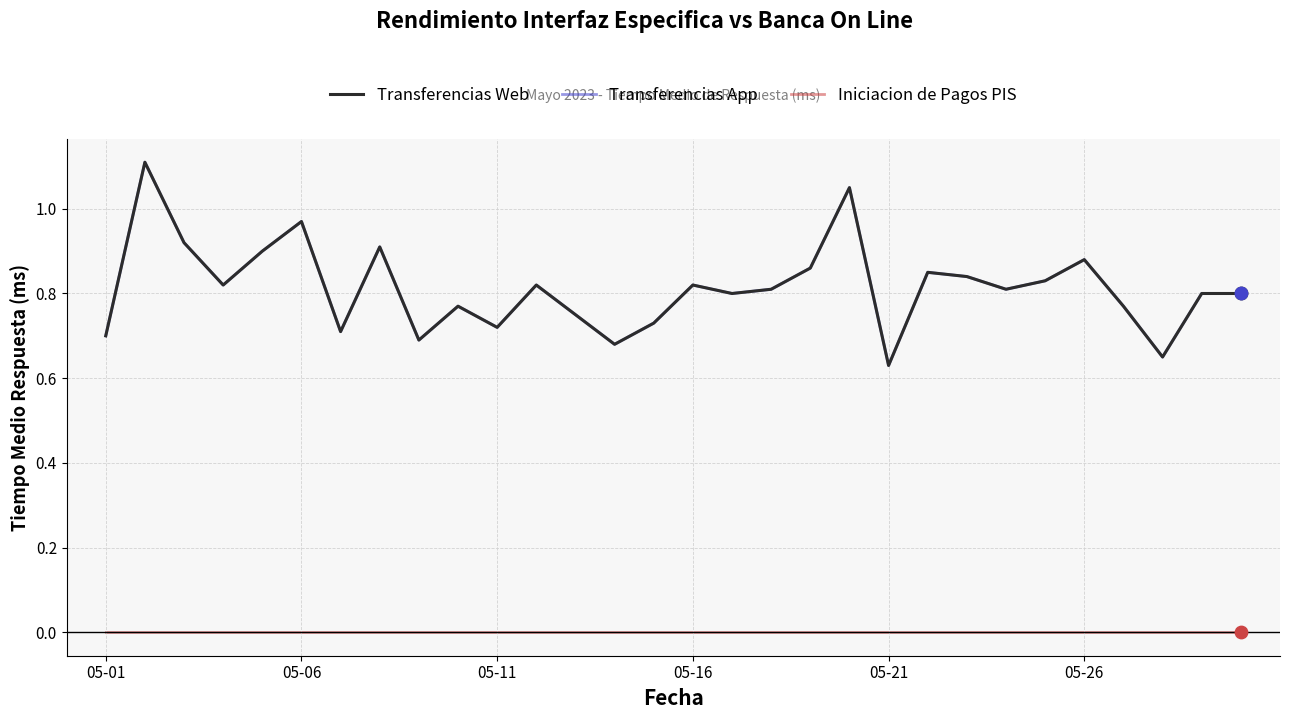

Is this an area chart (filled region under the line)?

No